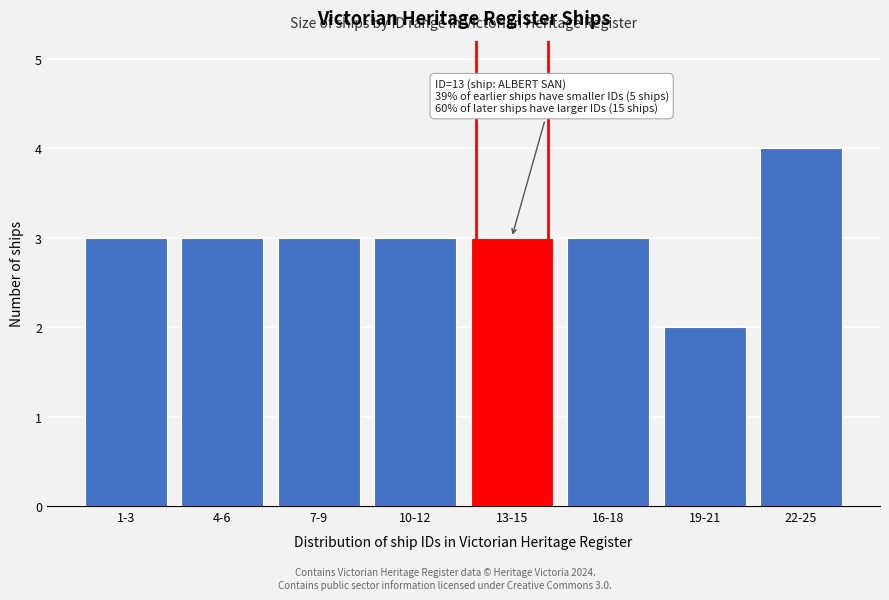

Reading left to right, extract all data points from this chart.

1-3=3	4-6=3	7-9=3	10-12=3	13-15=3	16-18=3	19-21=2	22-25=4